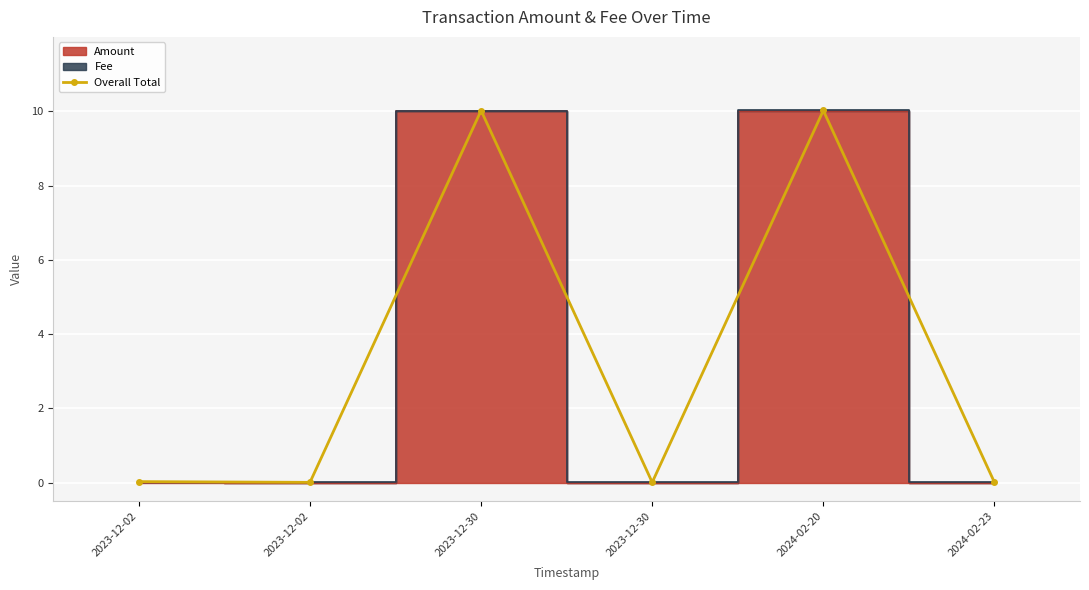

Is this an area chart (filled region under the line)?

No